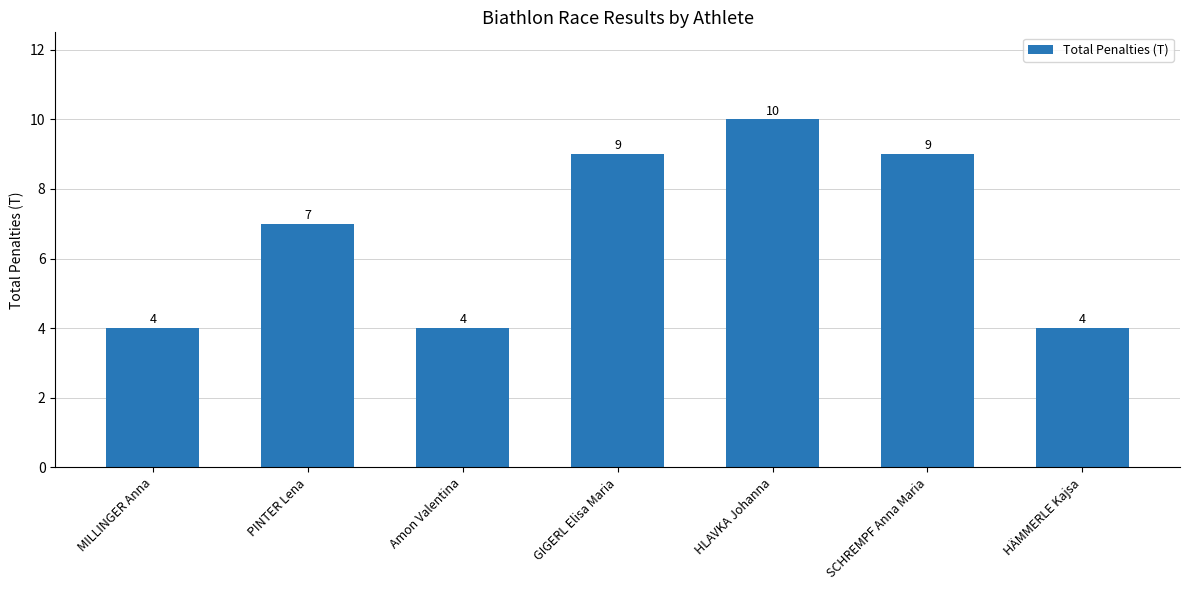

Reading left to right, extract all data points from this chart.

4	7	4	9	10	9	4